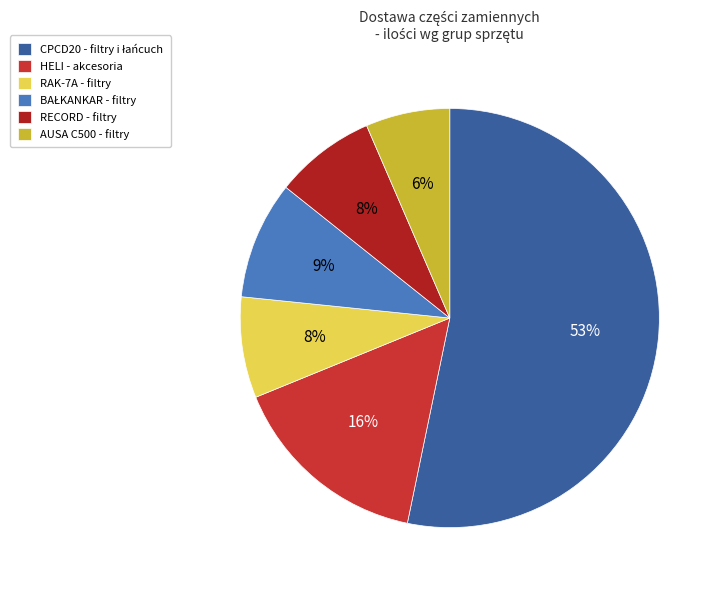

How many slices are in this pie chart?

6